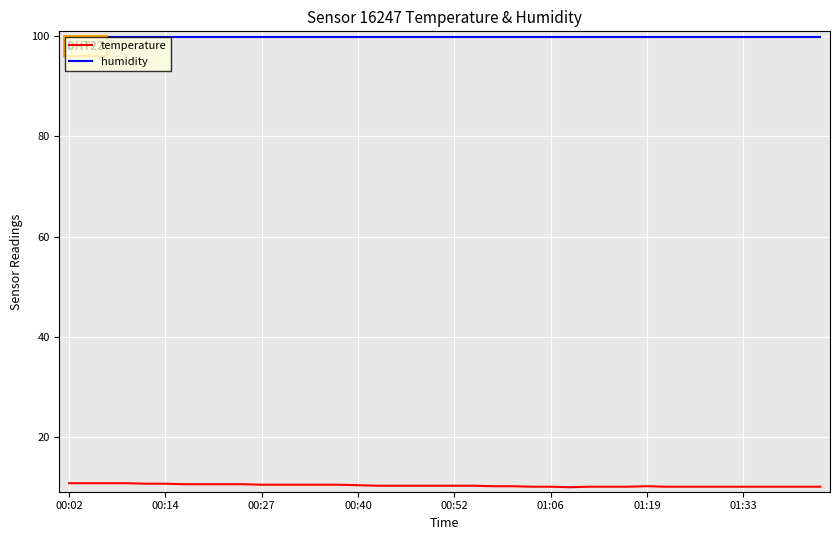

List the series in order of their overall mean, highest first.

humidity, temperature